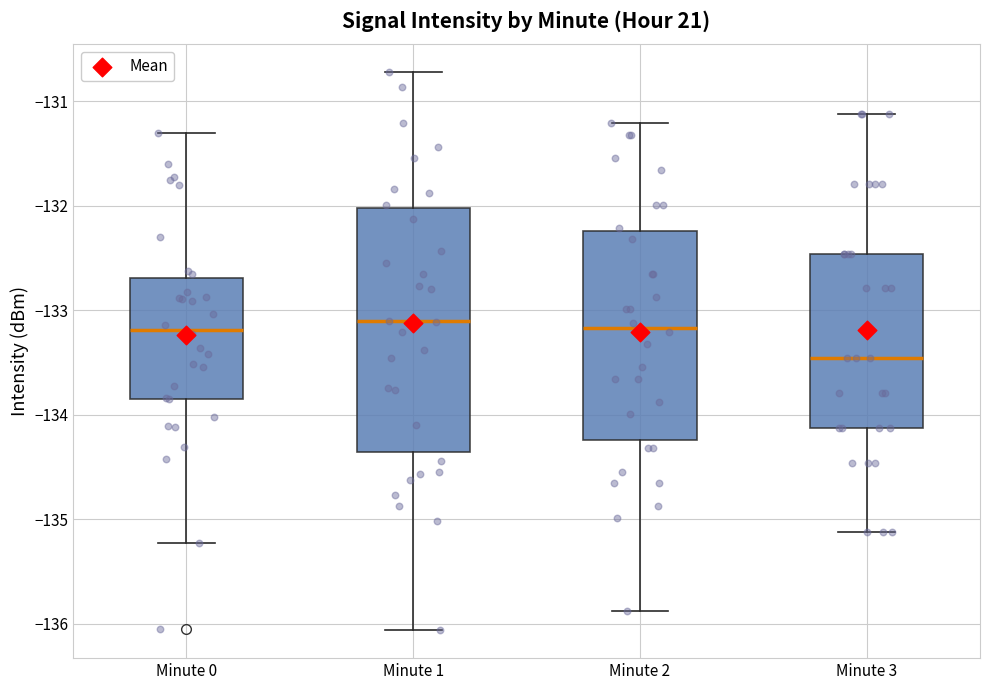

Reading left to right, read every box against the y-axis: the position of its median line, the range the box covers, and the ends of its whiskers. The values are not printed on the chart, so give them approximately, as read against the axis.

Minute 0: median -133.2, box -133.8 to -132.7, whiskers -135.2 to -131.3
Minute 1: median -133.1, box -134.4 to -132.0, whiskers -136.1 to -130.7
Minute 2: median -133.2, box -134.2 to -132.2, whiskers -135.9 to -131.2
Minute 3: median -133.5, box -134.1 to -132.5, whiskers -135.1 to -131.1